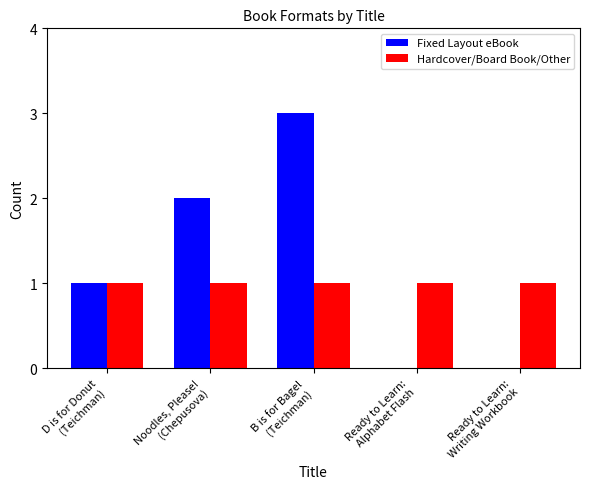

What is the greatest value displayed?

3